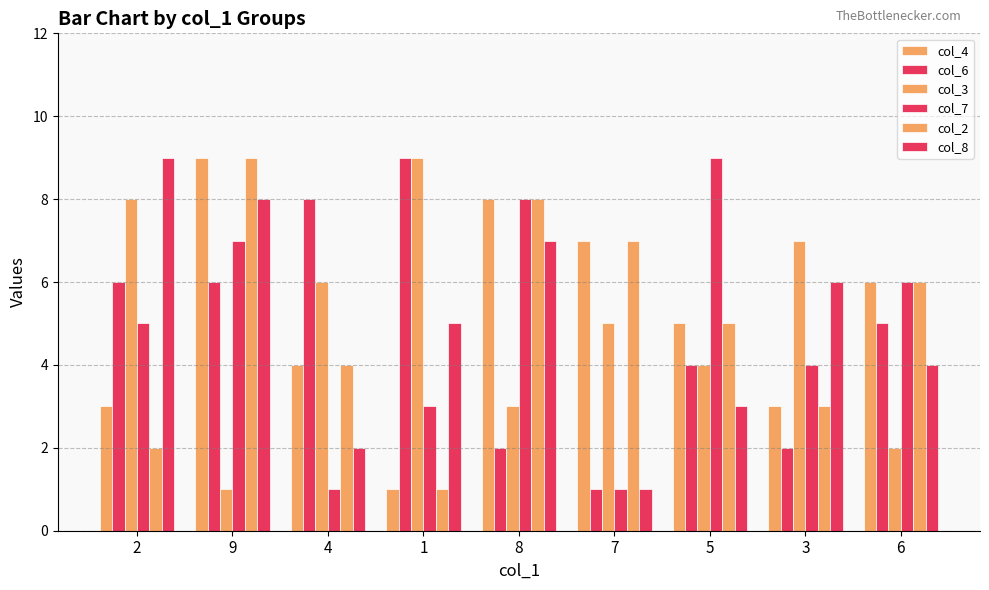

How many categories are shown in the chart?

9